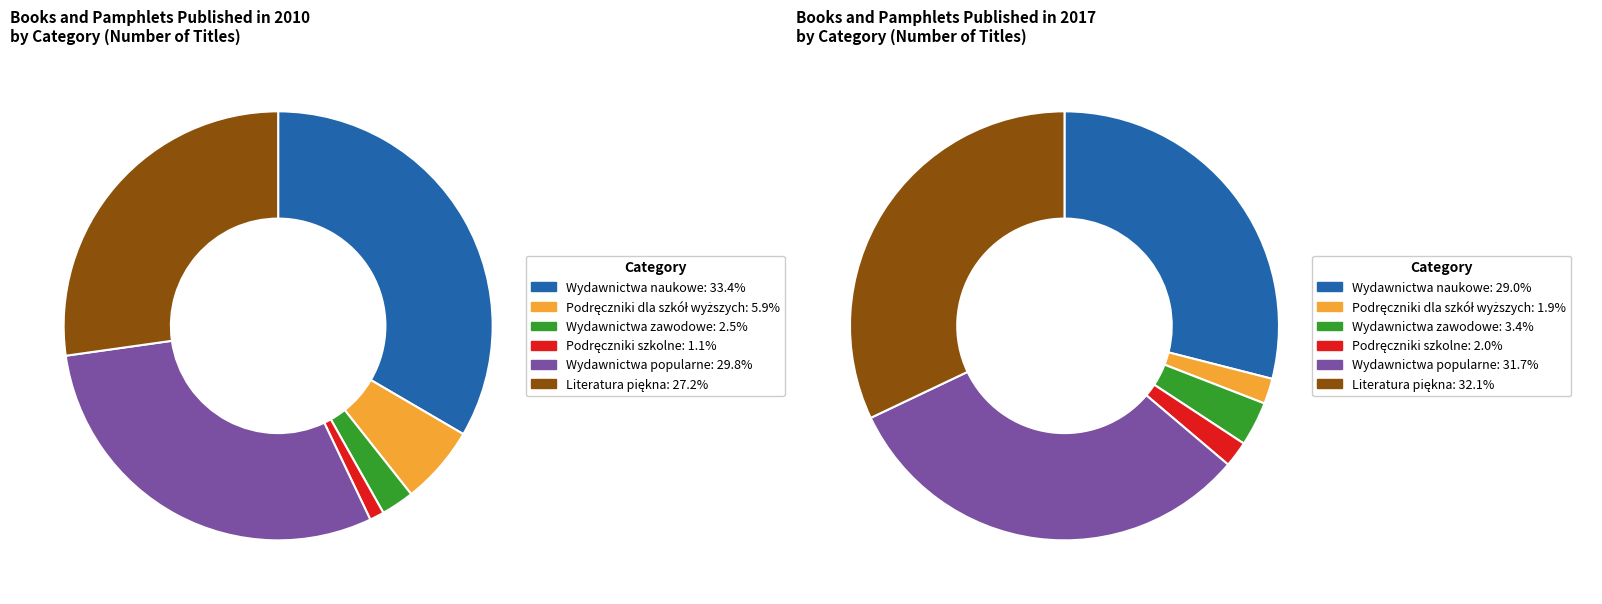

Rank the categories by value from highest to lowest.

Wydawnictwa naukowe, Wydawnictwa popularne, Literatura piękna, Podręczniki dla szkół wyższych, Wydawnictwa zawodowe, Podręczniki szkolne